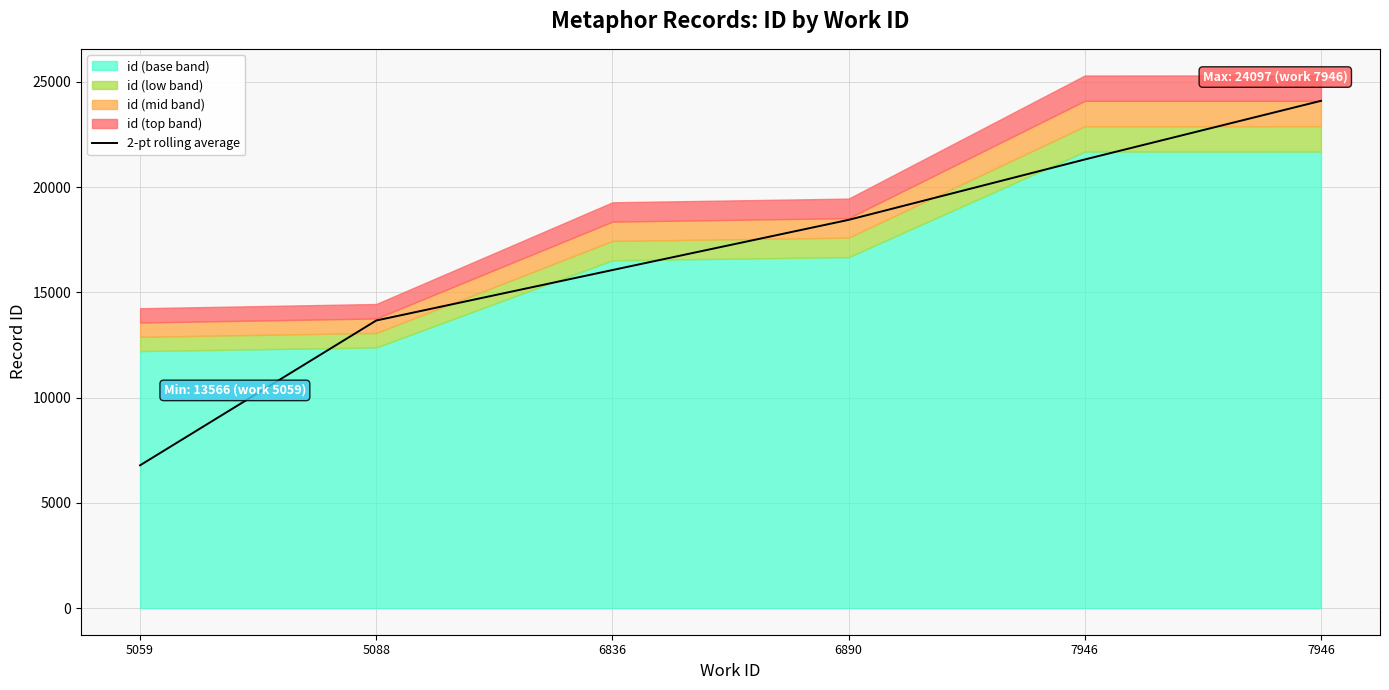

How many lines are shown in the chart?

1